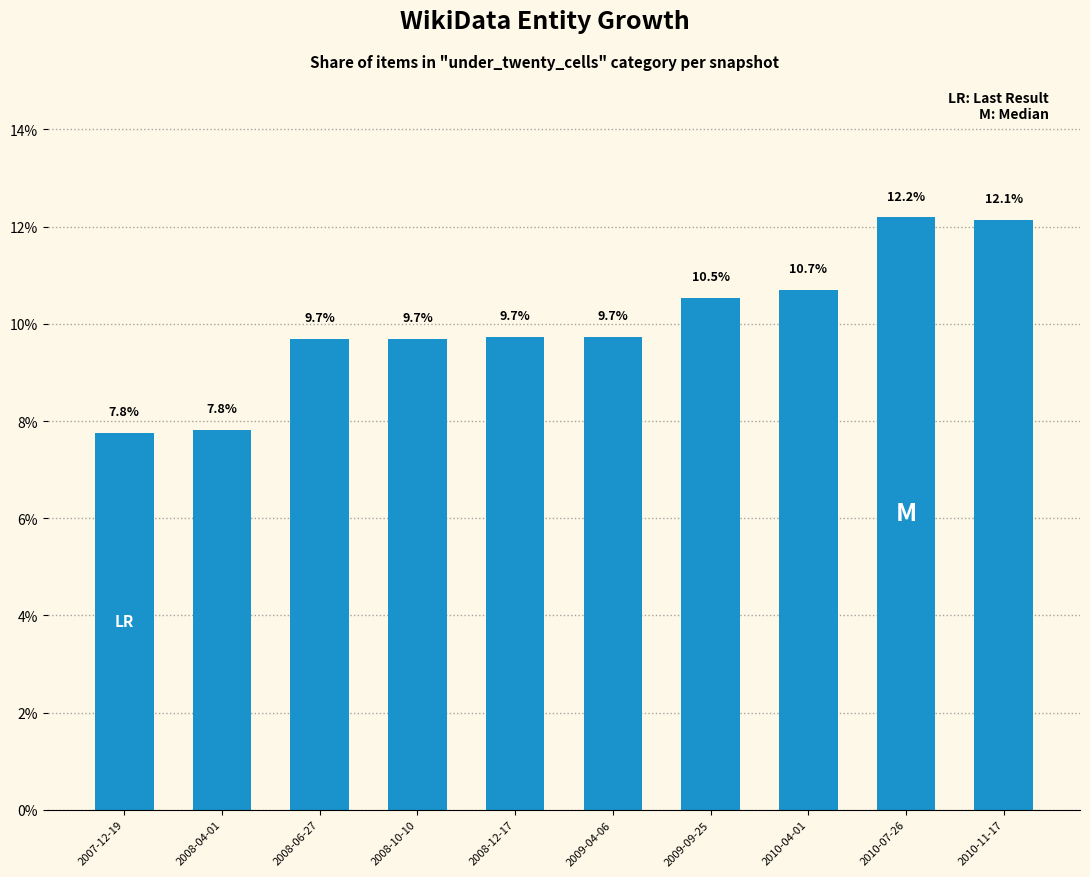

The chart shows a value of 9.7 at 2009-04-06. True or false?

True